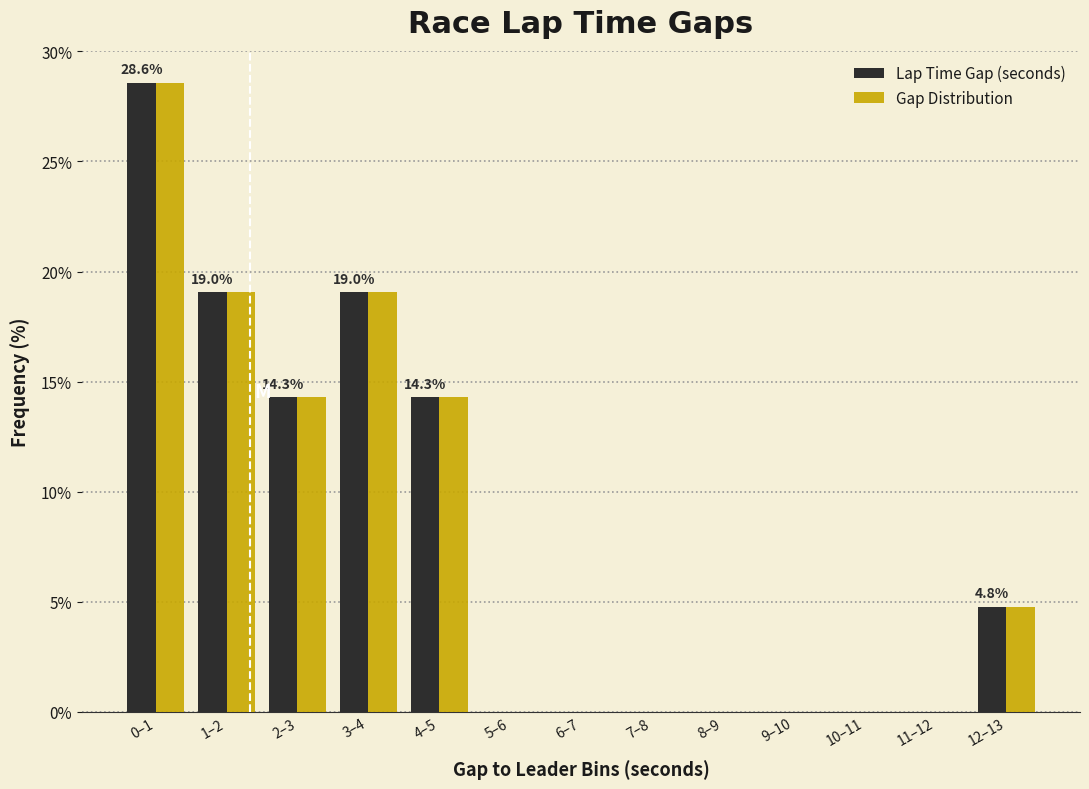

Reading right to left, list all the values displayed in this chart.

Lap Time Gap (seconds): 12–13=4.8	11–12=0.0	10–11=0.0	9–10=0.0	8–9=0.0	7–8=0.0	6–7=0.0	5–6=0.0	4–5=14.3	3–4=19.0	2–3=14.3	1–2=19.0	0–1=28.6
Gap Distribution: 12–13=4.8	11–12=0.0	10–11=0.0	9–10=0.0	8–9=0.0	7–8=0.0	6–7=0.0	5–6=0.0	4–5=14.3	3–4=19.0	2–3=14.3	1–2=19.0	0–1=28.6